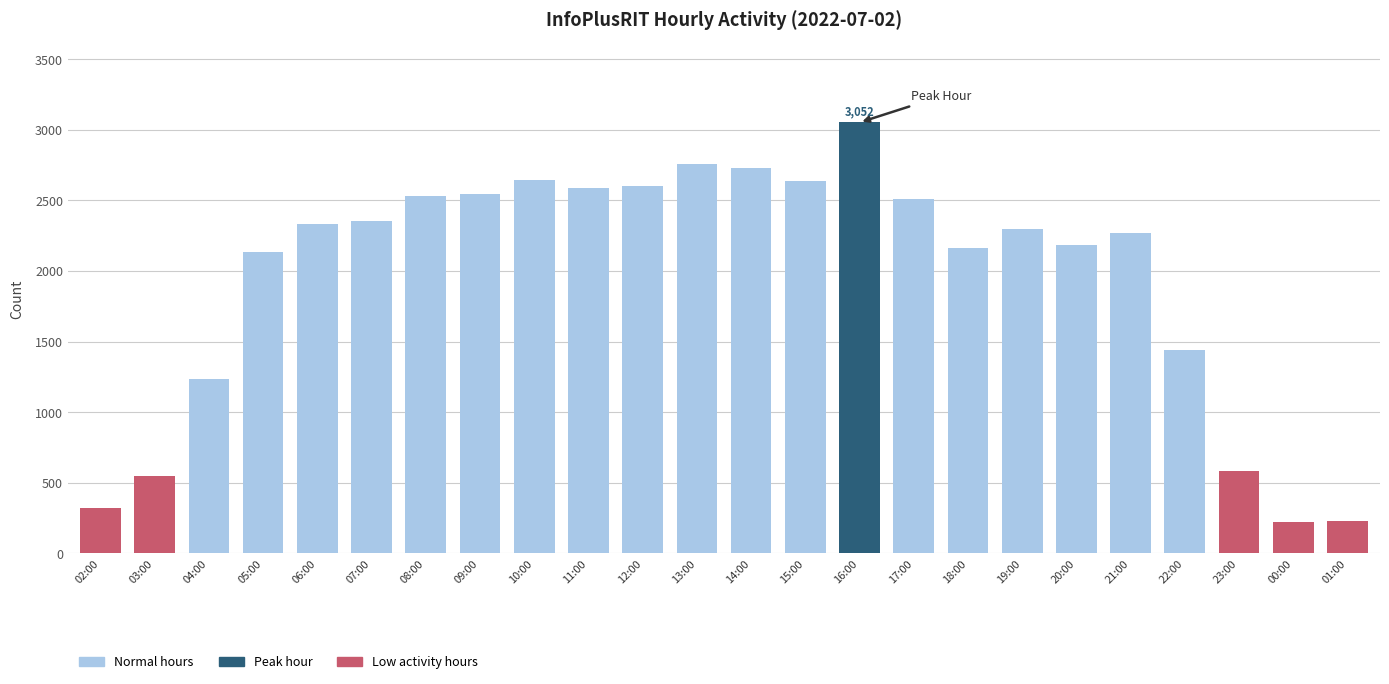

The value at 08:00 is 1707. True or false?

False